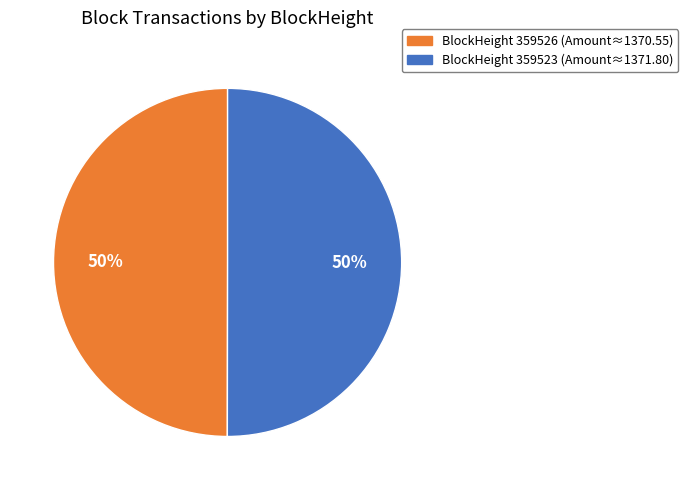

To the nearest percent, what is the average slice percentage?

50%